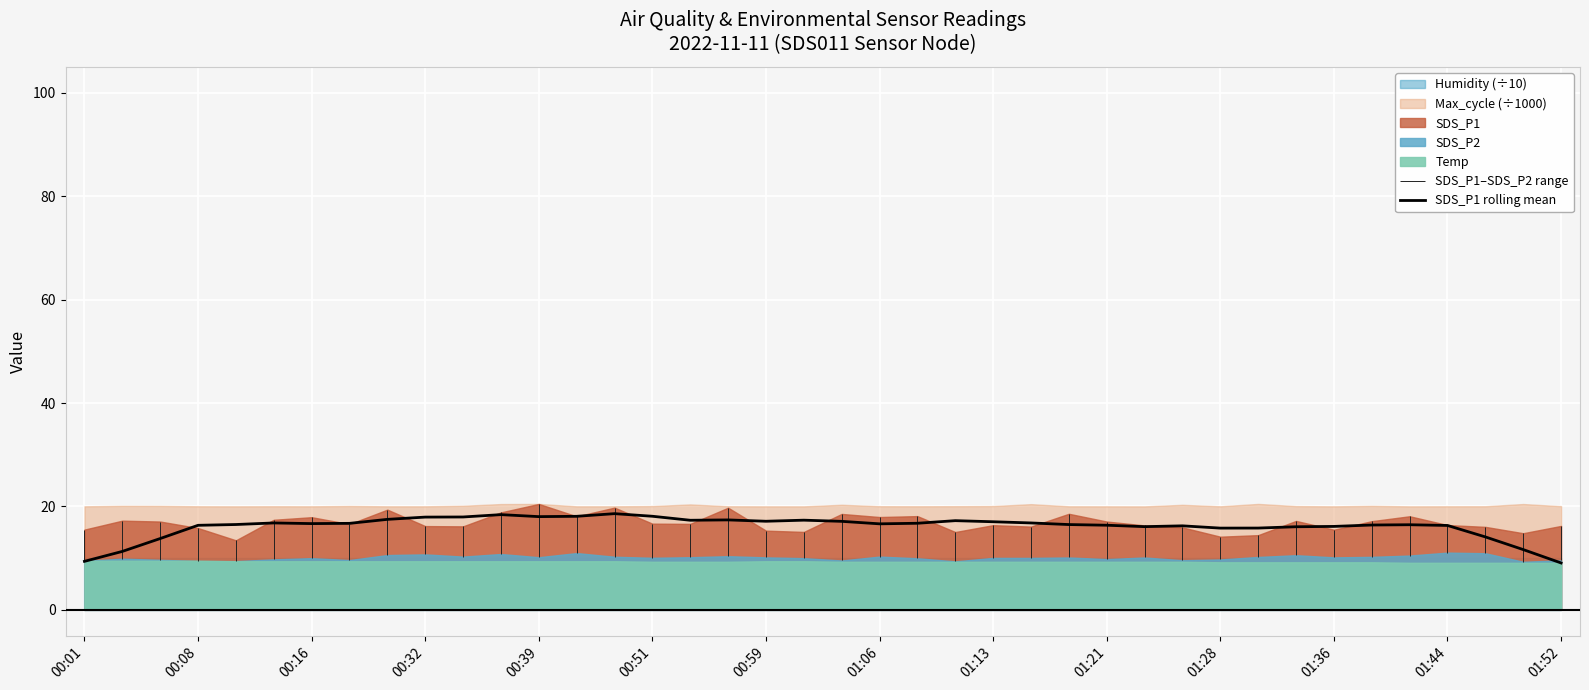

The SDS_P1 rolling mean series shows 16.6 at 01:06. True or false?

True